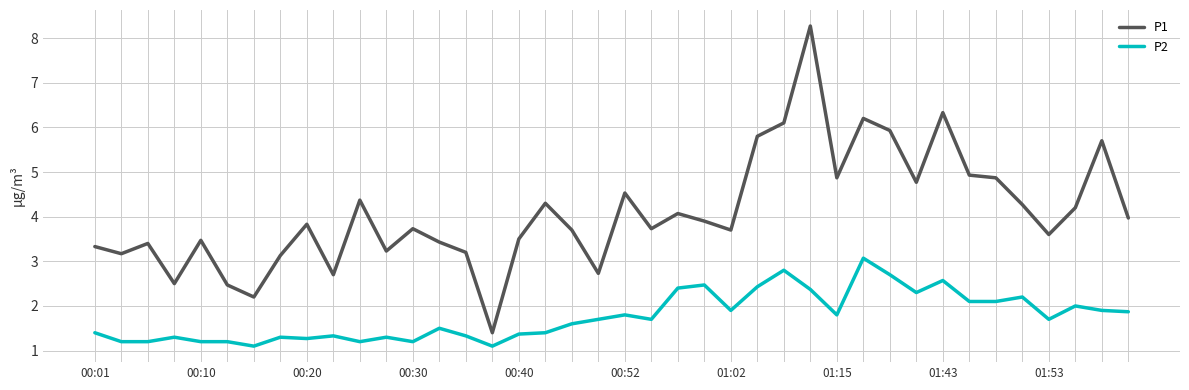

In P1, how many points are higher than both neighbors (excluding endpoints)?

12